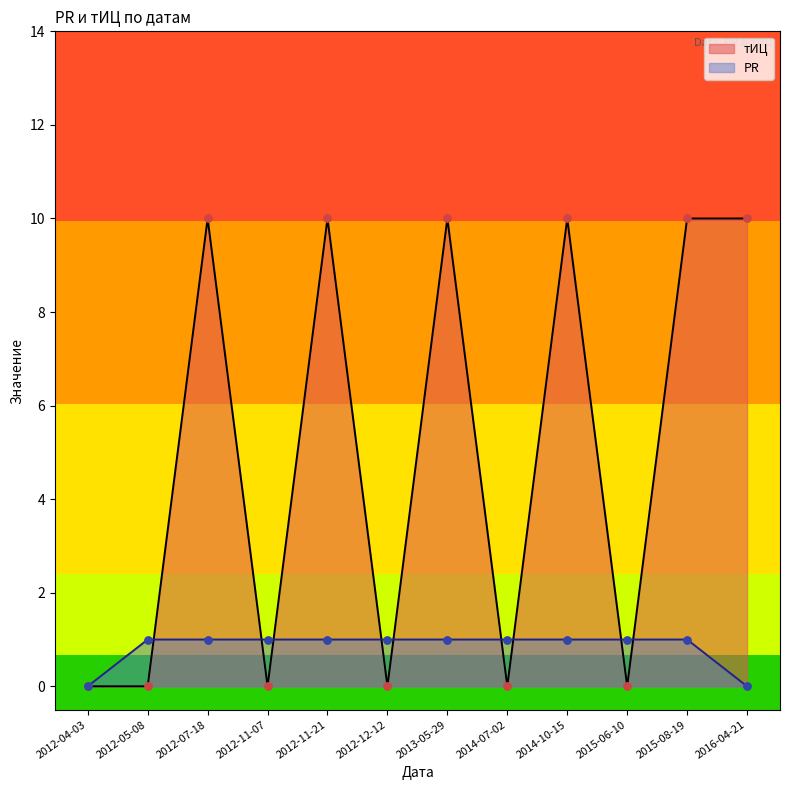

Which series has the largest total across all categories?

тИЦ